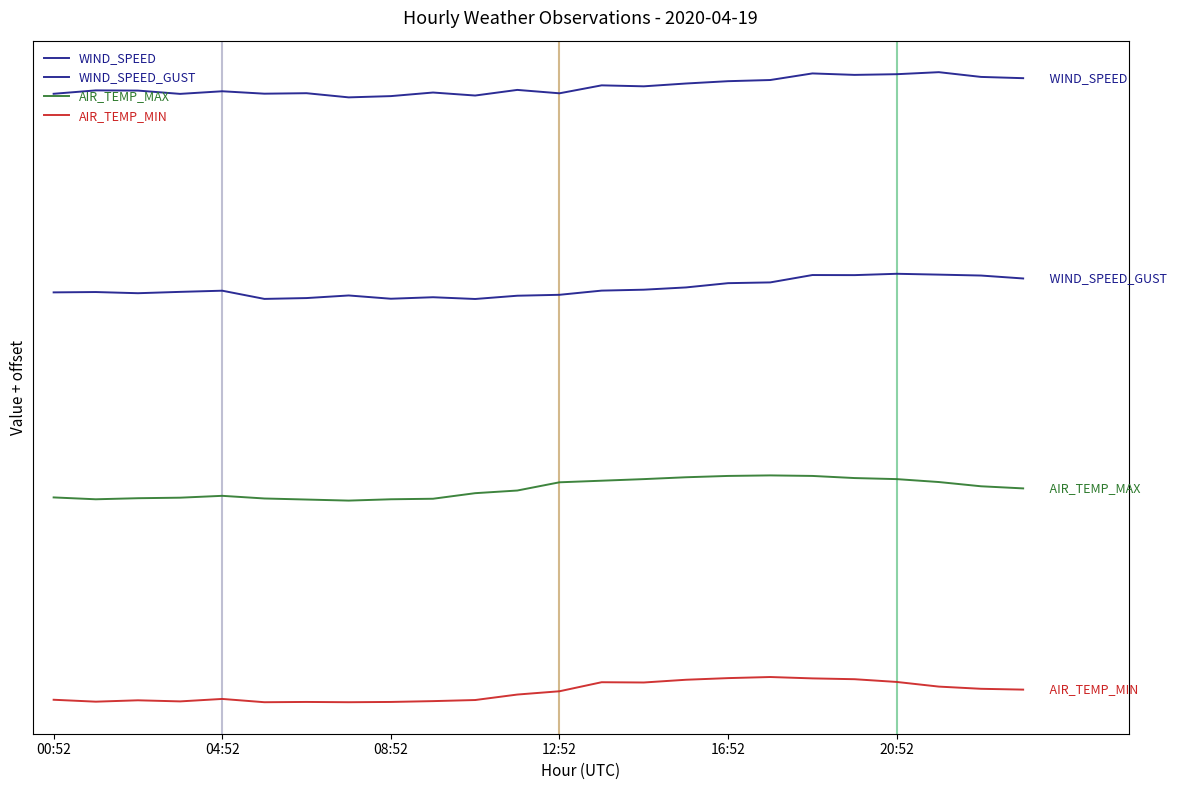

Does the chart have visible grid lines?

No